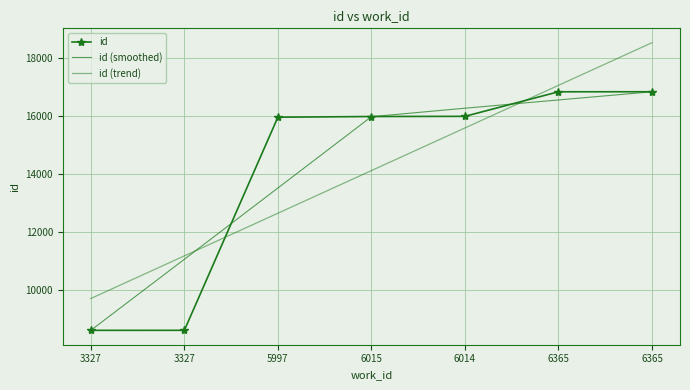

What is the smallest value displayed?

8596.0